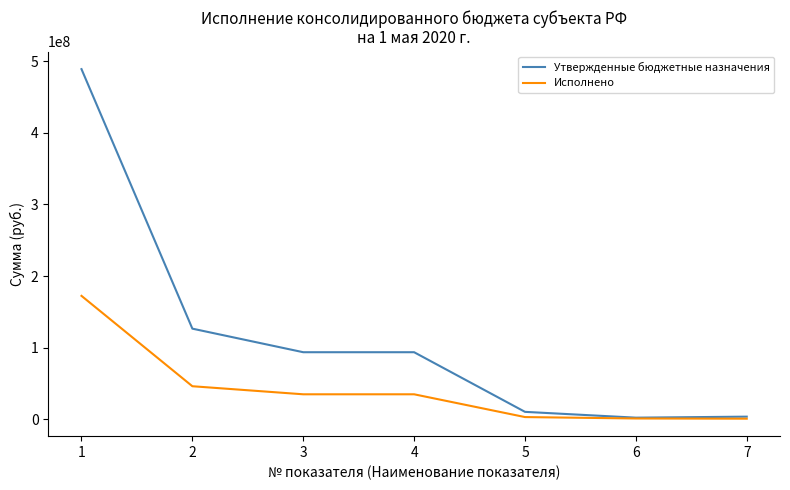

List the series in order of their overall mean, lowest first.

Исполнено, Утвержденные бюджетные назначения